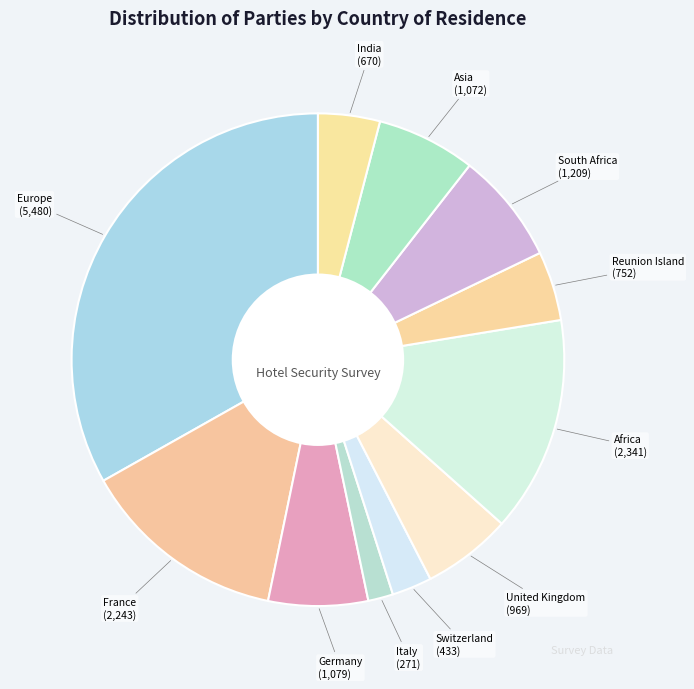

Which slice is the smallest?

Italy